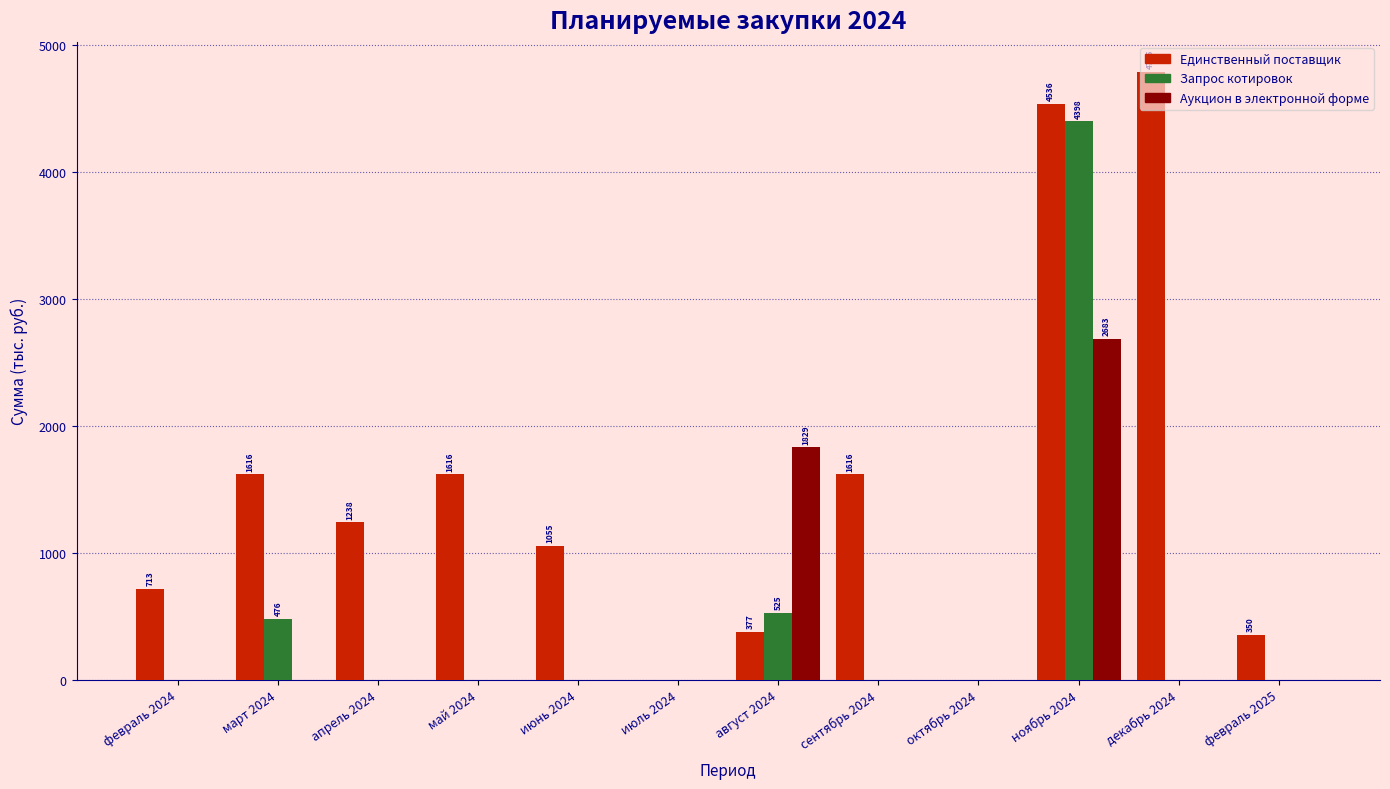

What is the average value of the Аукцион в электронной форме series?

376.0